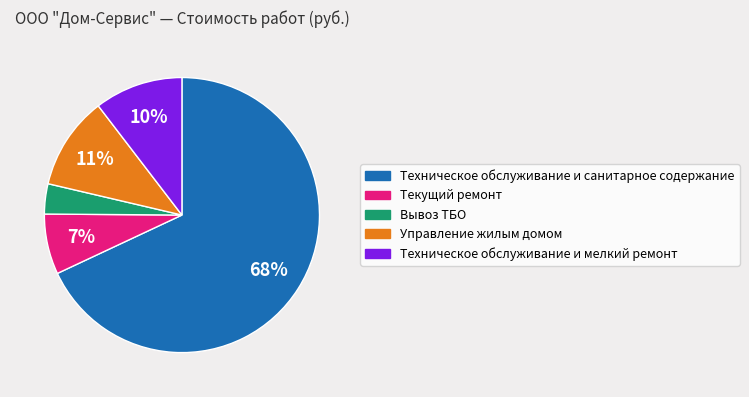

How many segments does this pie chart have?

5